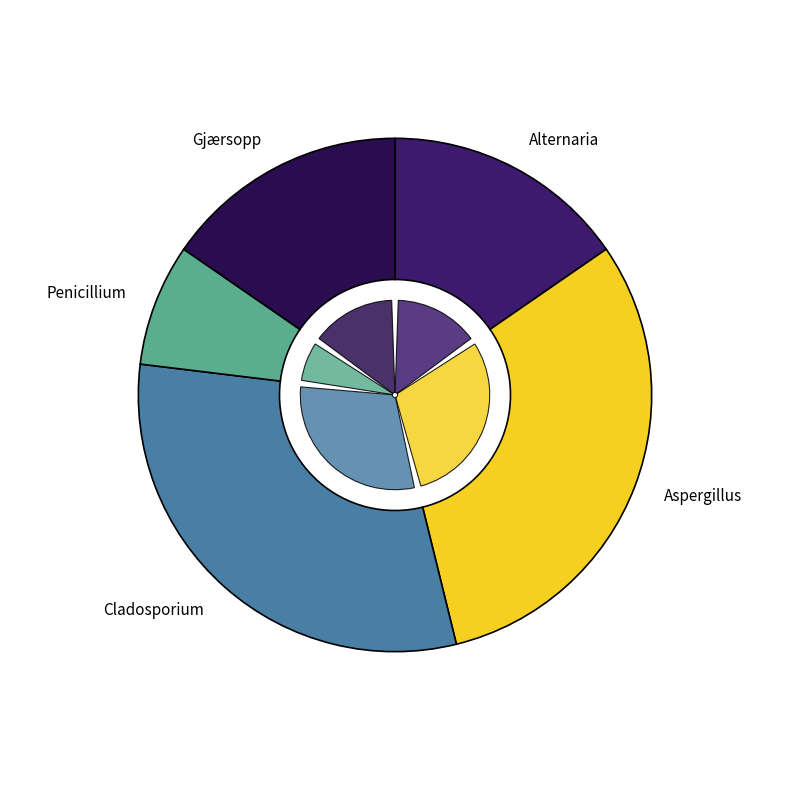

Does Penicillium account for over 50% of the chart?

No